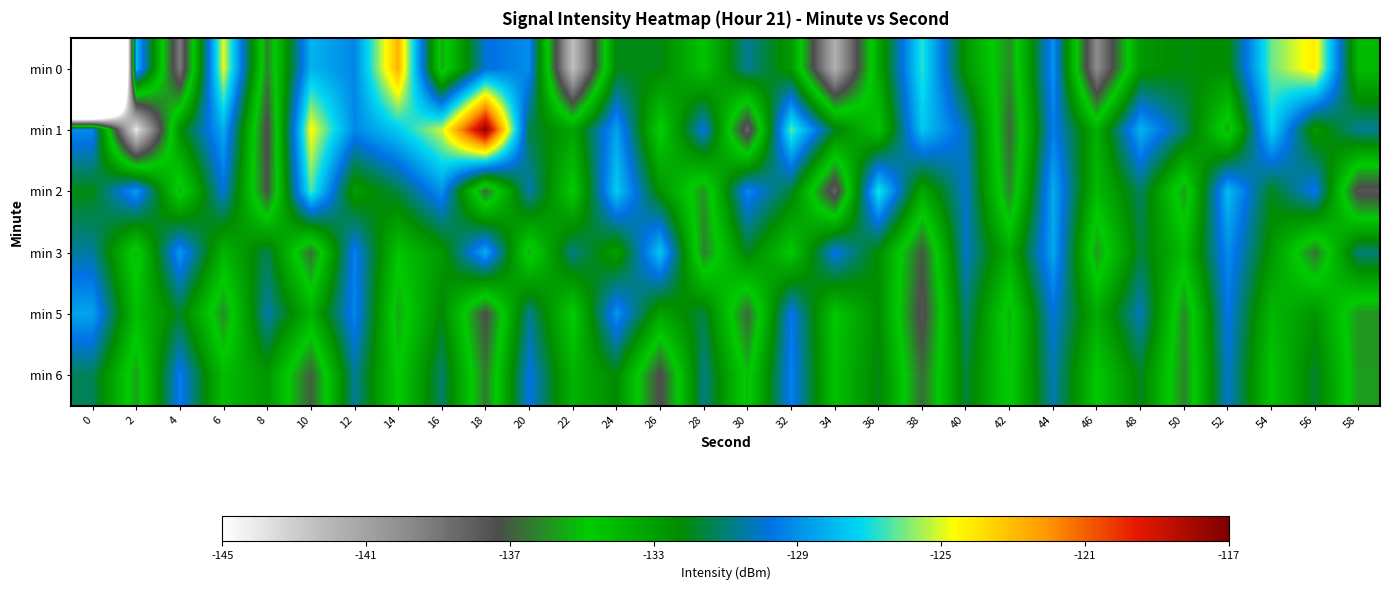

Which series changed the most between 40 and 42?

min 1